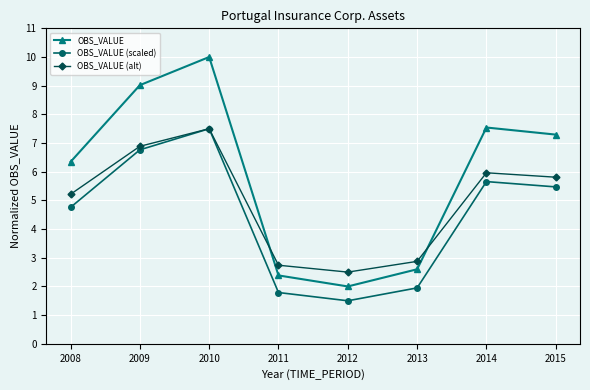

Which category has the highest value in the OBS_VALUE (scaled) series?

2010